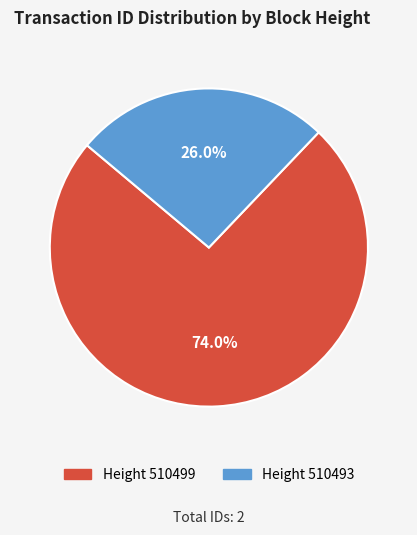

Is there a majority slice in this chart?

Yes